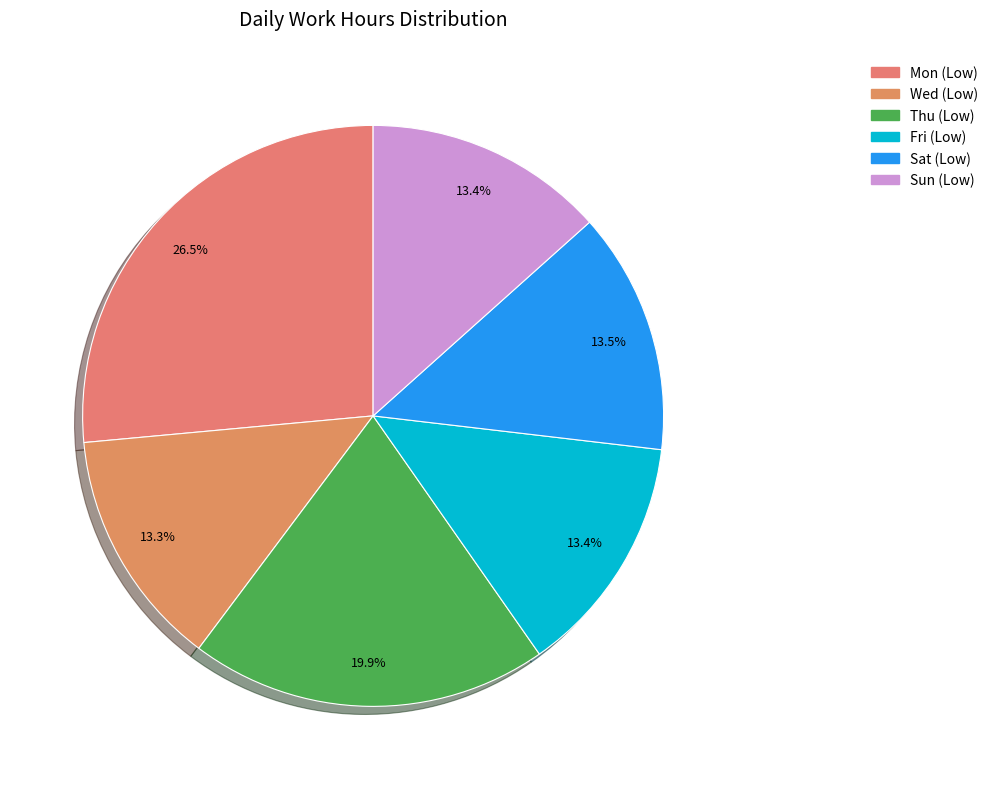

How many segments does this pie chart have?

6